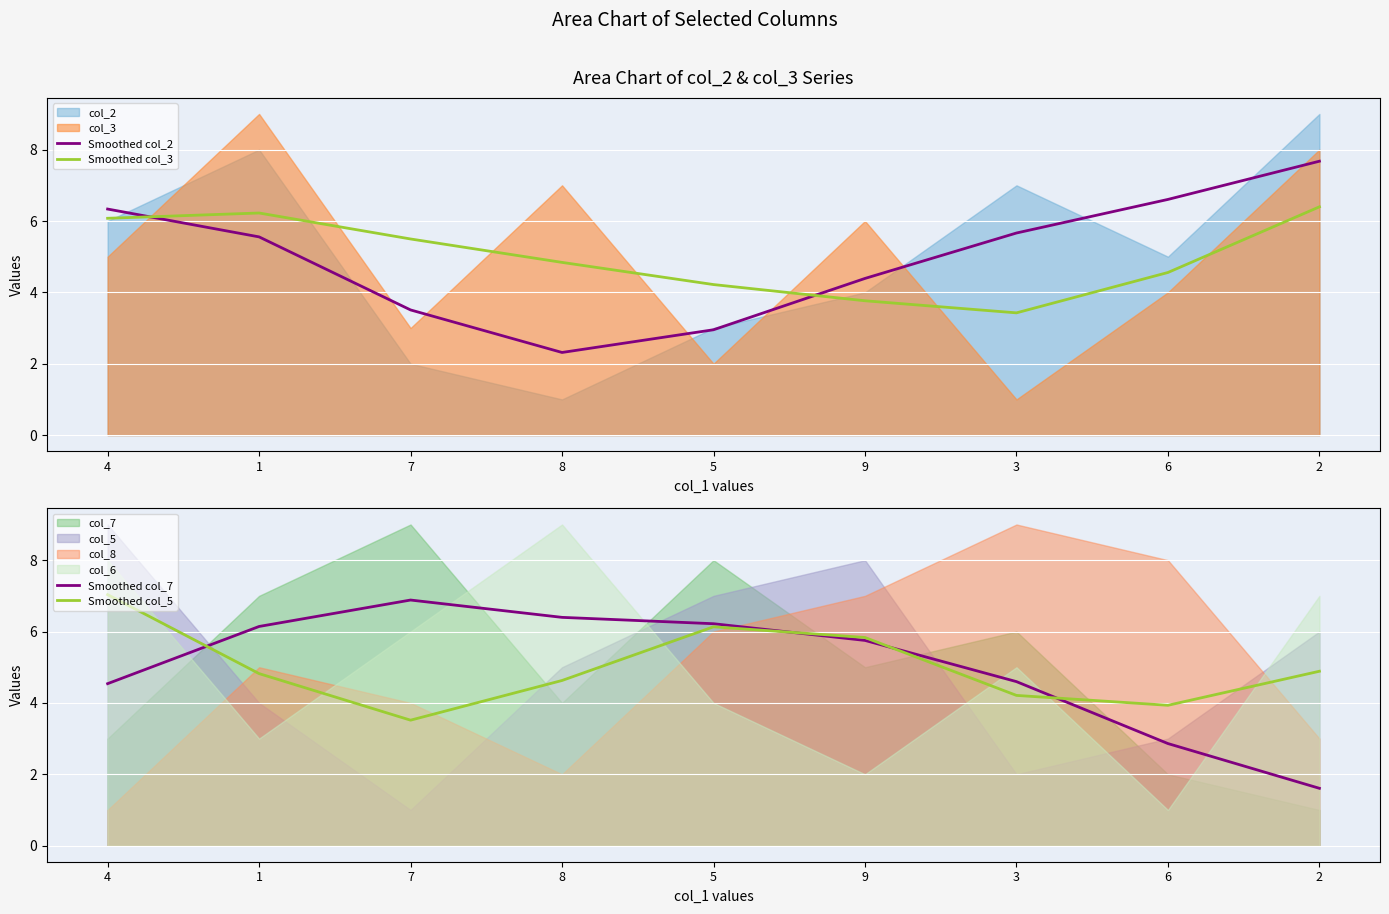

At which label does Smoothed col_5 reach its minimum?

7